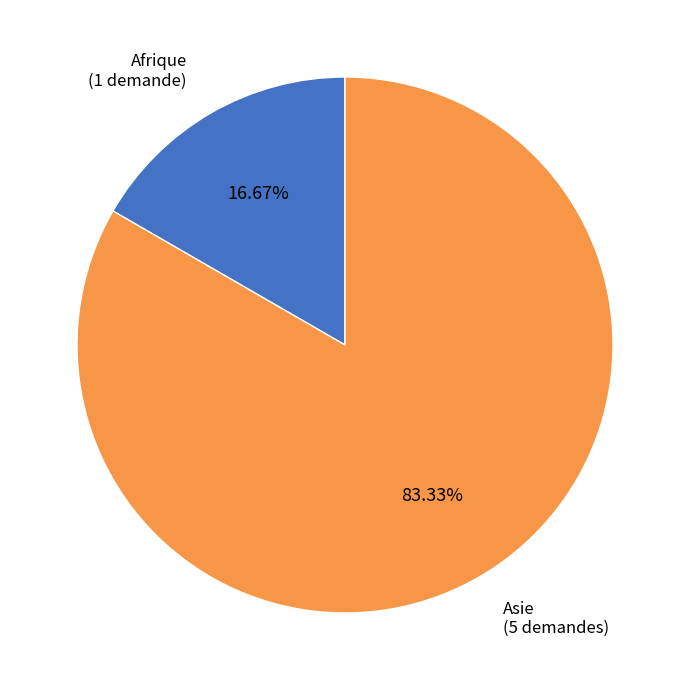

To the nearest percent, what is the combined percentage of Afrique and Asie?

100%